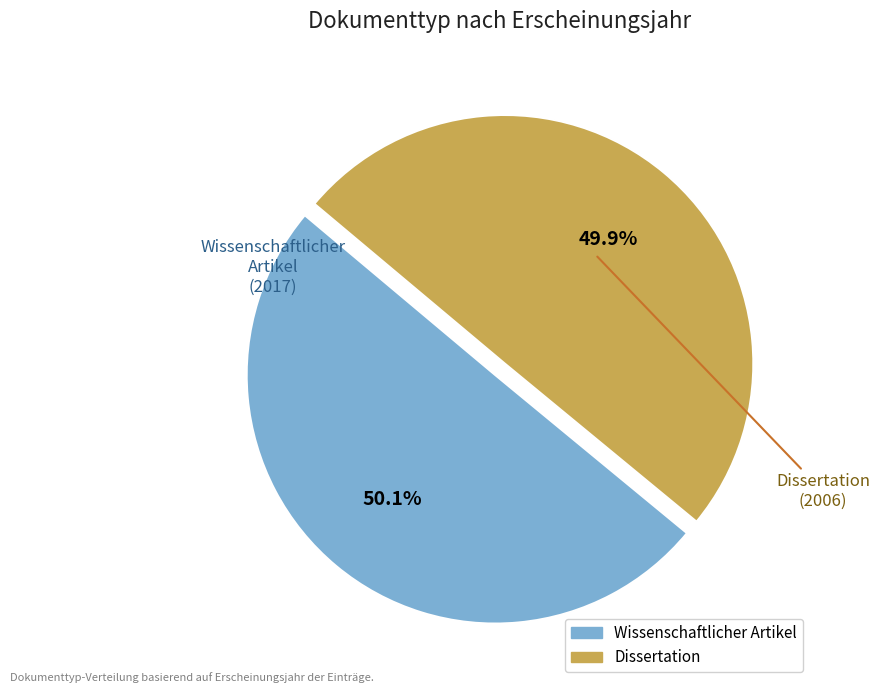

Does any single category account for the majority?

Yes